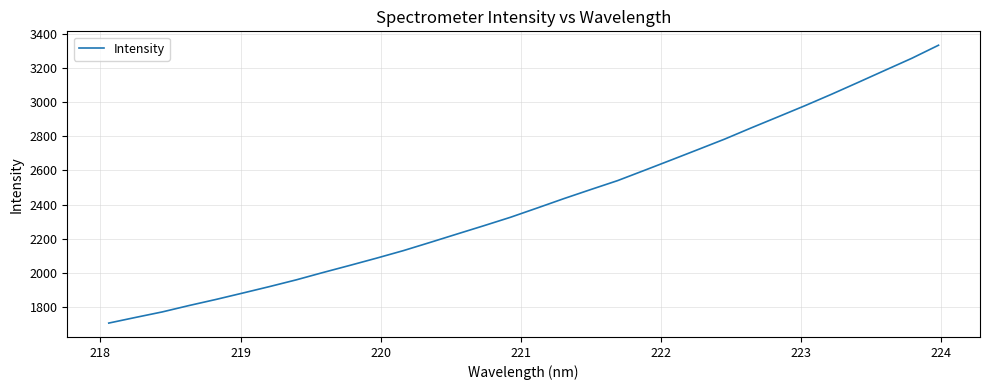

What is the minimum value shown in the chart?

1706.8